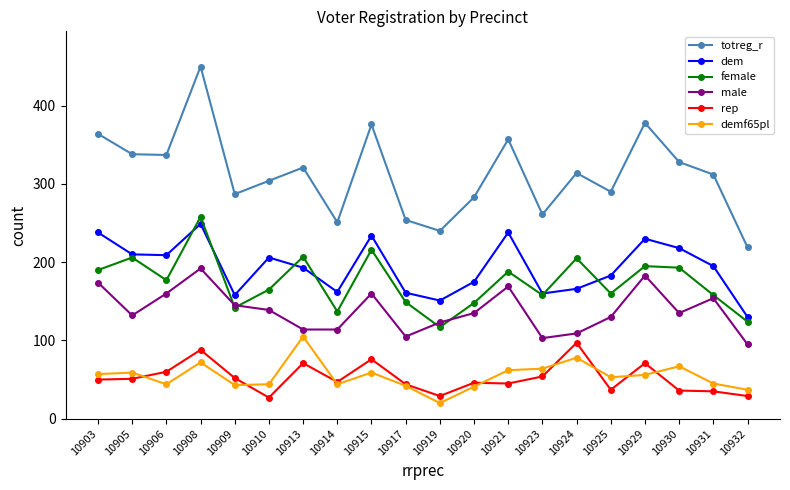

The value of dem at 10906 is 307. True or false?

False